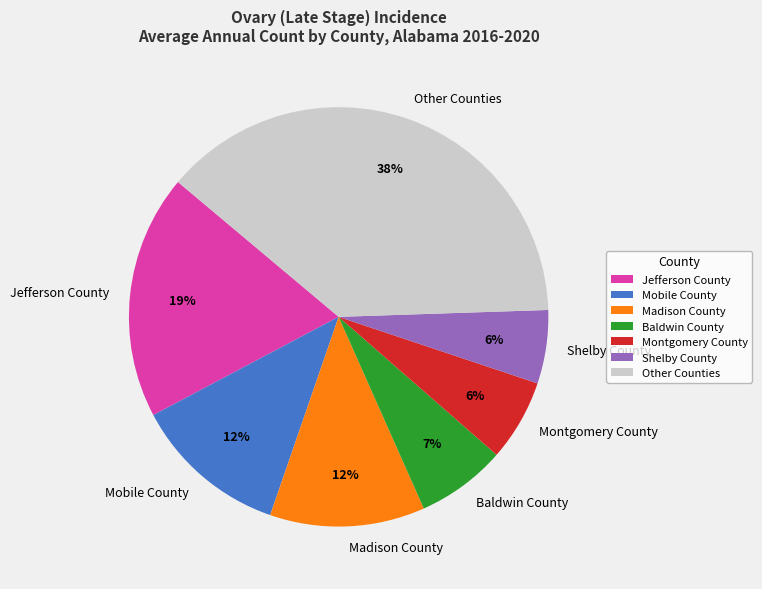

To the nearest percent, what is the average slice percentage?

14%